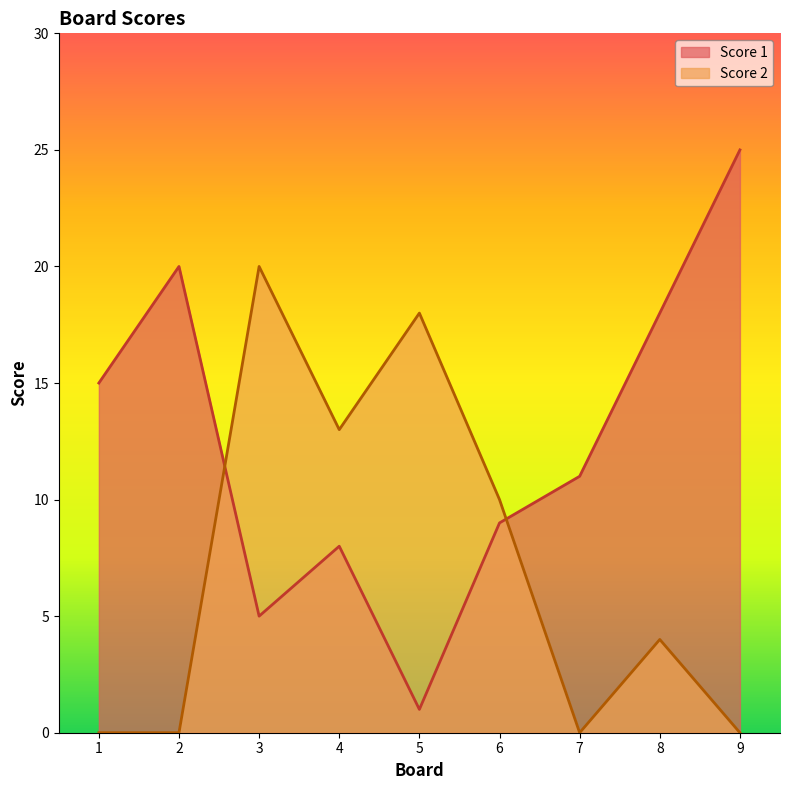

What is the difference between the highest and lowest values at 4?

5